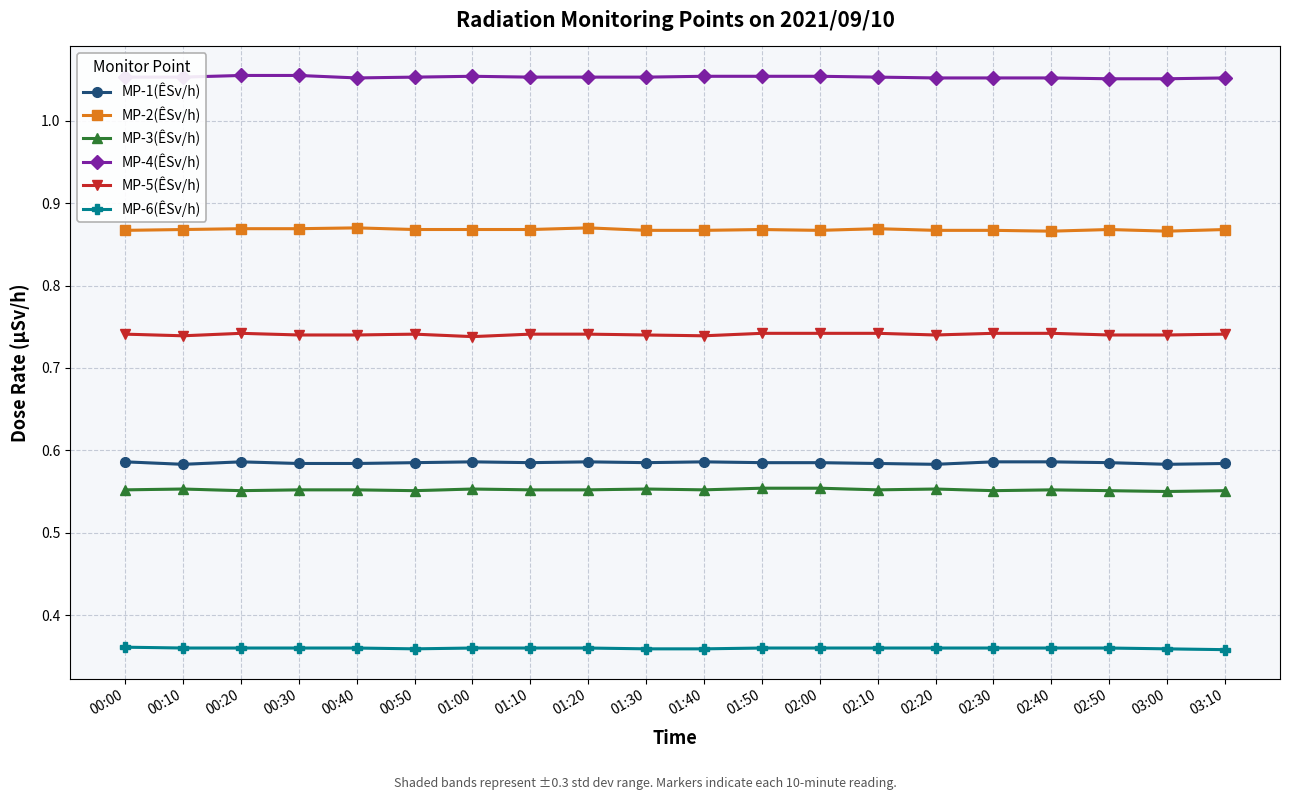

At 03:00, list the series in order from smallest to largest.

MP-6(ÊSv/h), MP-3(ÊSv/h), MP-1(ÊSv/h), MP-5(ÊSv/h), MP-2(ÊSv/h), MP-4(ÊSv/h)